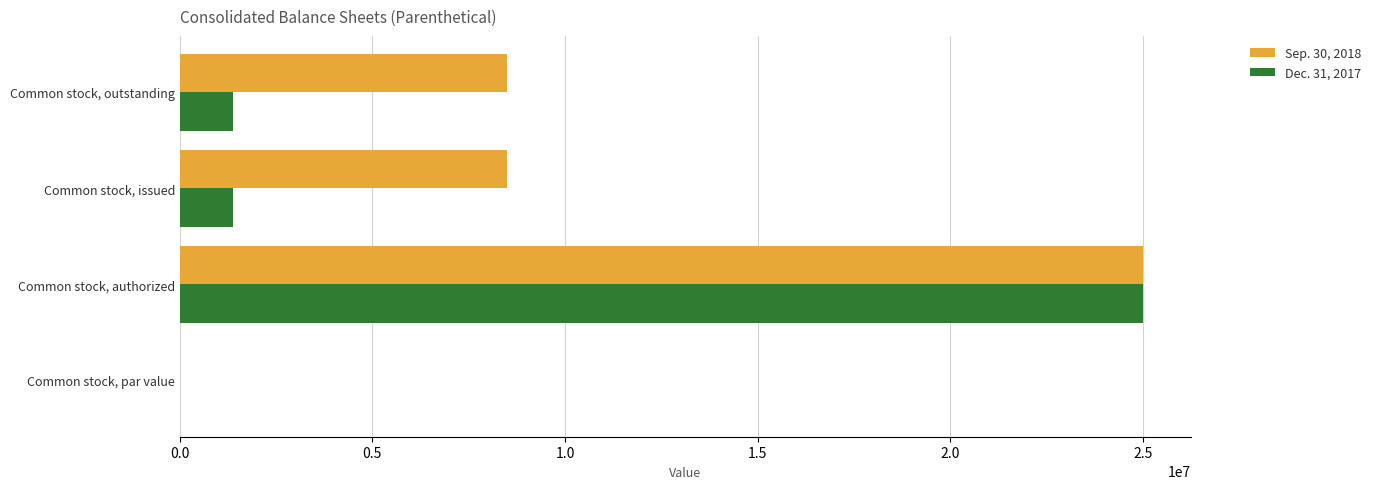

True or false: Dec. 31, 2017 has a value of 25000000.0 at Common stock, authorized.

True